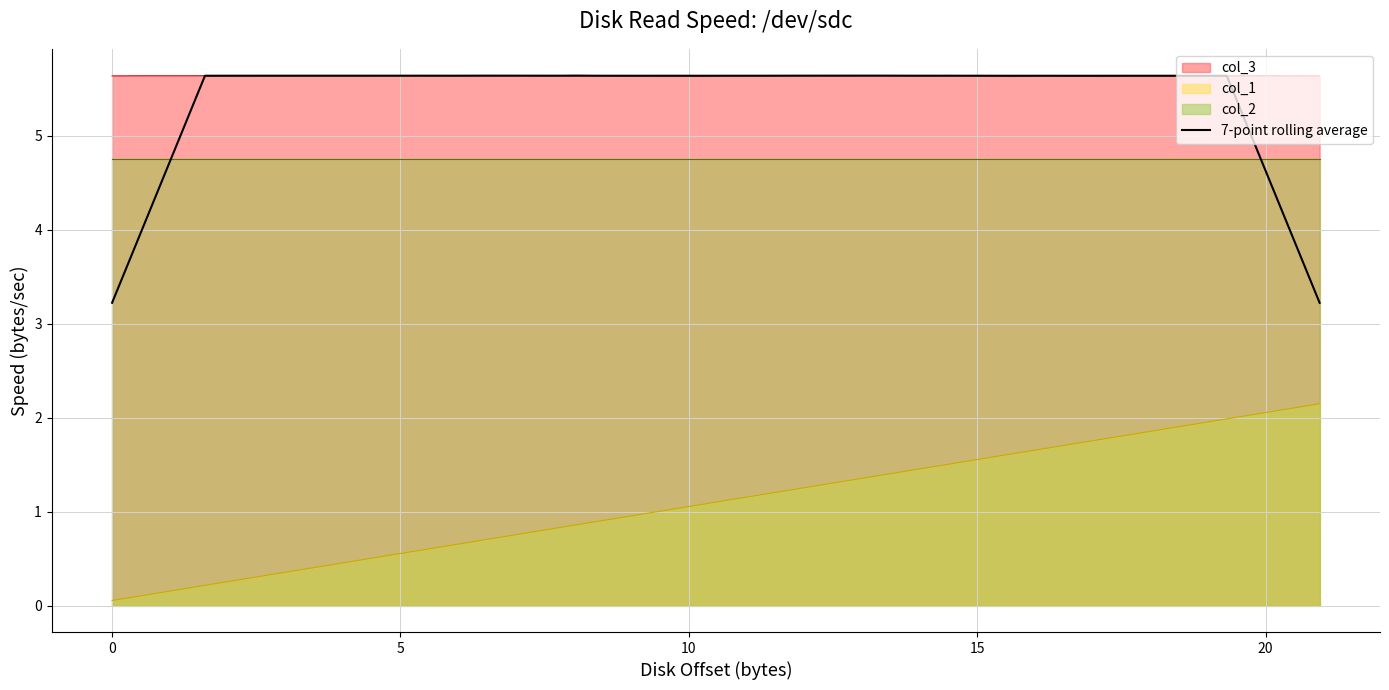

What is the highest value of the col_3 series?

5.6